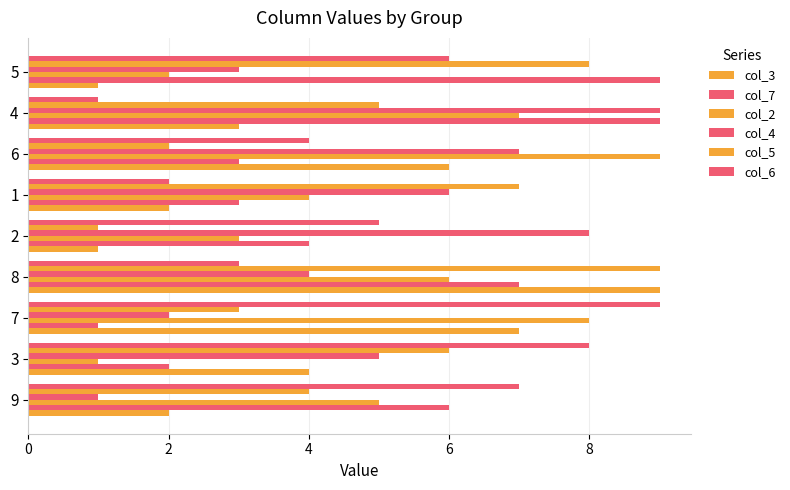

At how many categories does at least one series exceed 7?

7